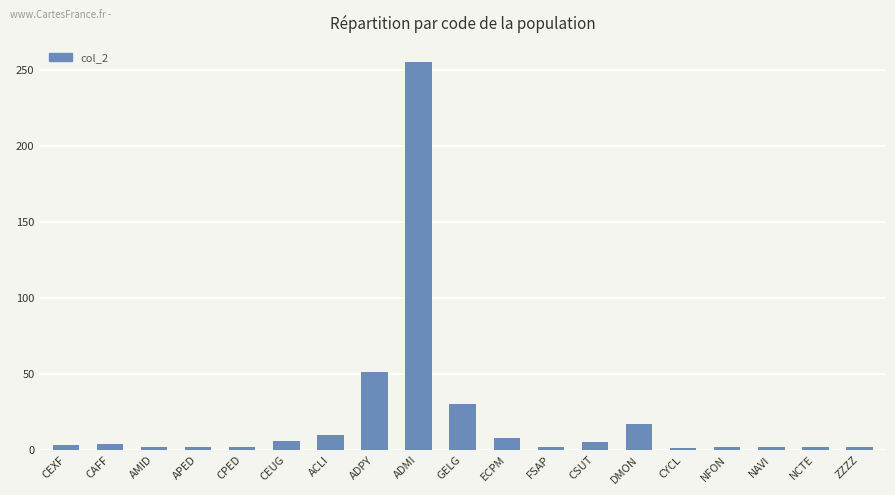

What position from the left is ADPY?

8